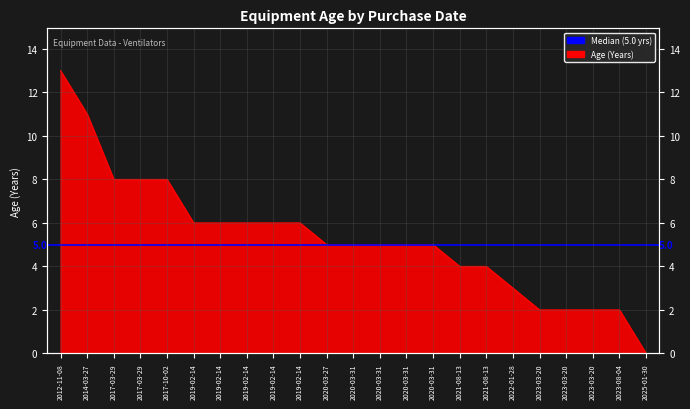

True or false: the data shows 5 at 2020-03-31.

True